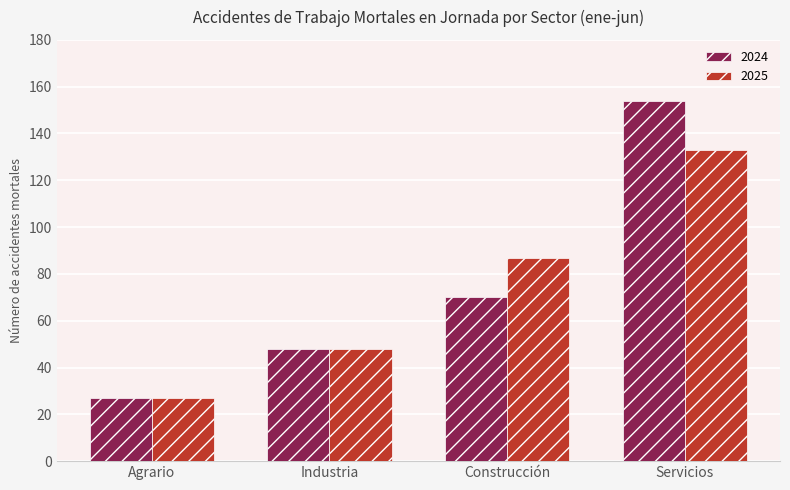

List the labels in order of 2024 value, smallest first.

Agrario, Industria, Construcción, Servicios